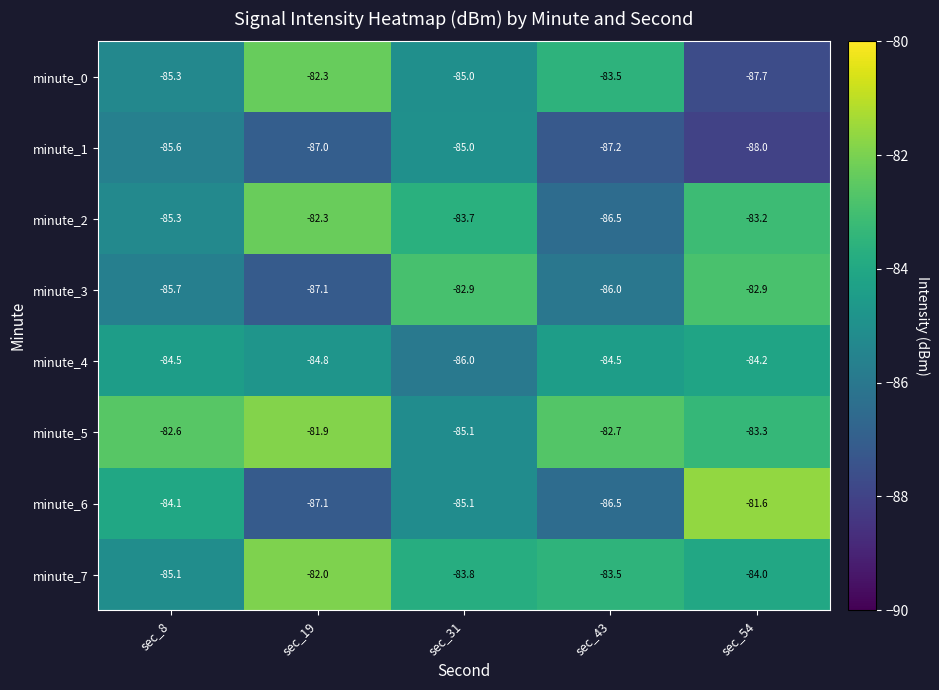

Read the minute_5 value at sec_19.

-81.9